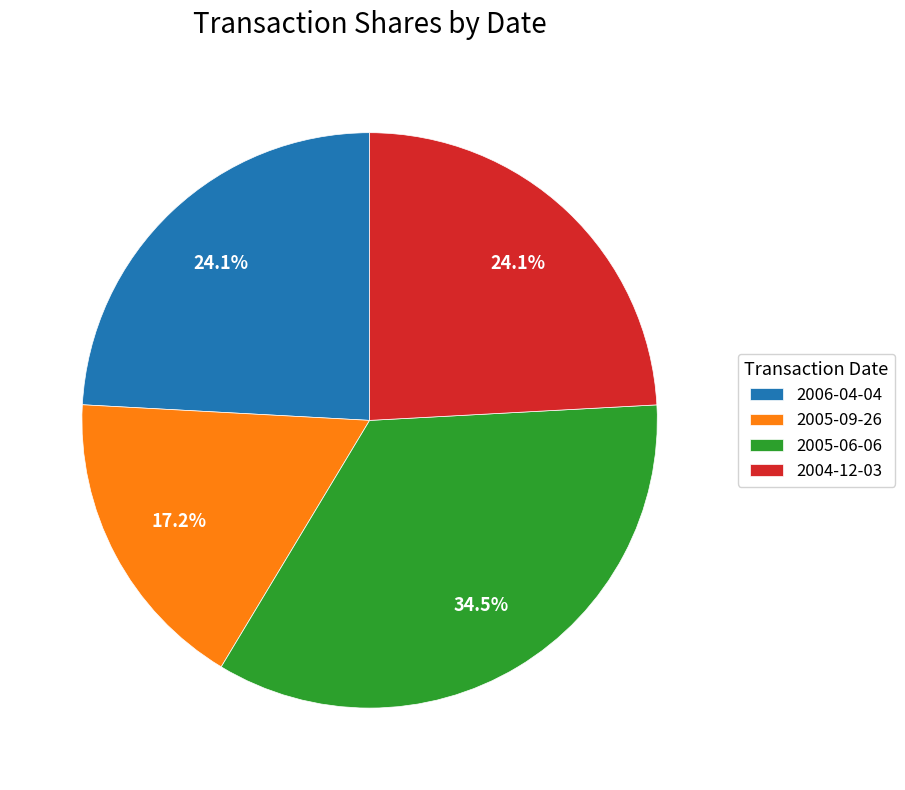

What is the ratio of the value at 2006-04-04 to the value at 2005-09-26?

1.4